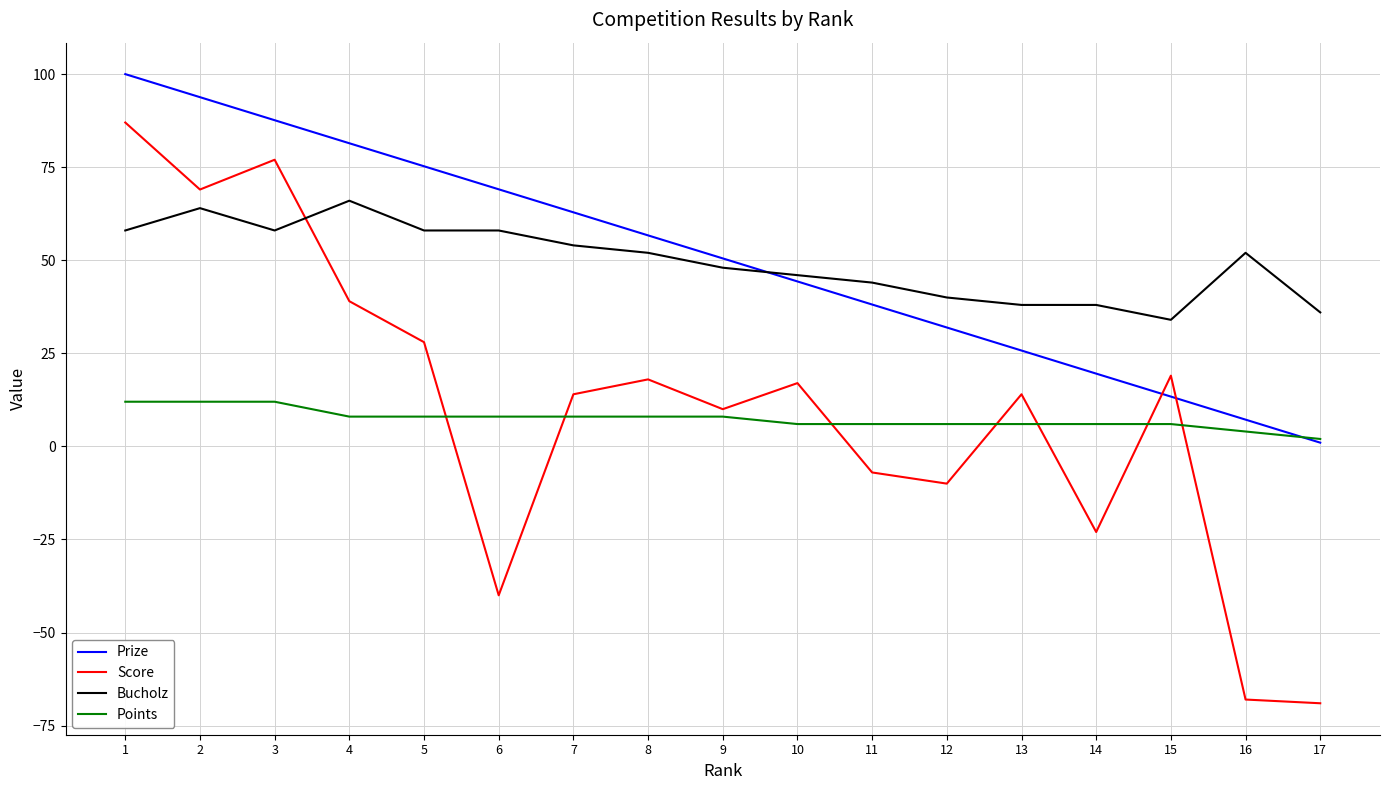

Is it true that Bucholz equals 26.5 at 8?

False